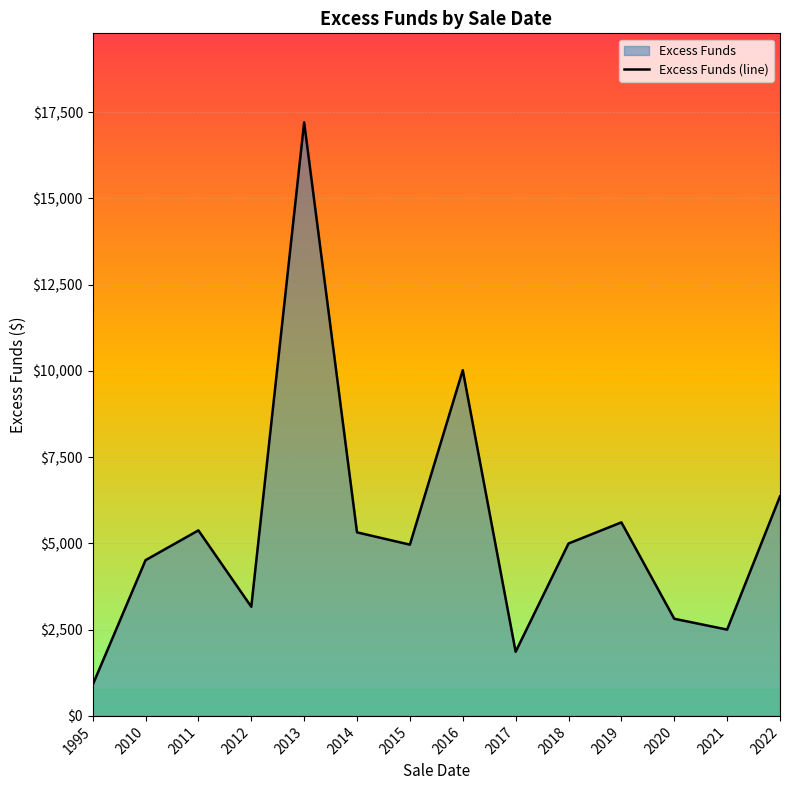

Which category has the lowest value across all series?

1995